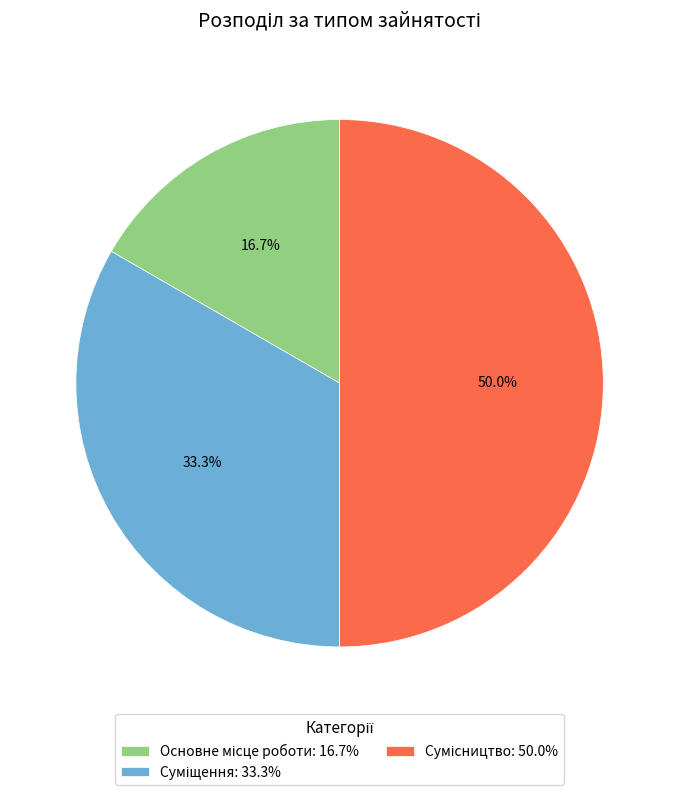

To the nearest percent, what portion does Суміщення represent?

33%